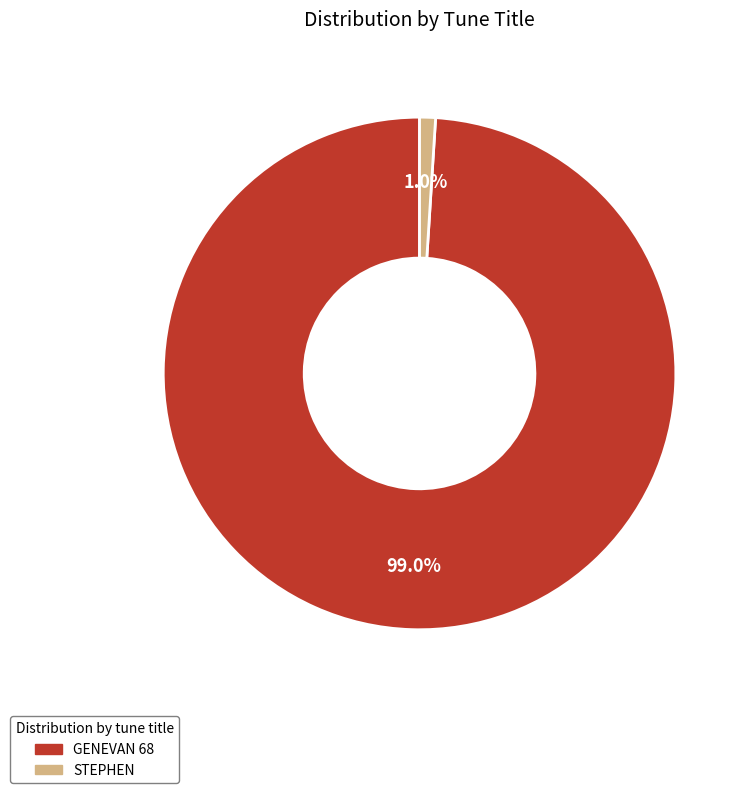

To the nearest percent, what is the difference between the largest and smallest slice percentages?

98%